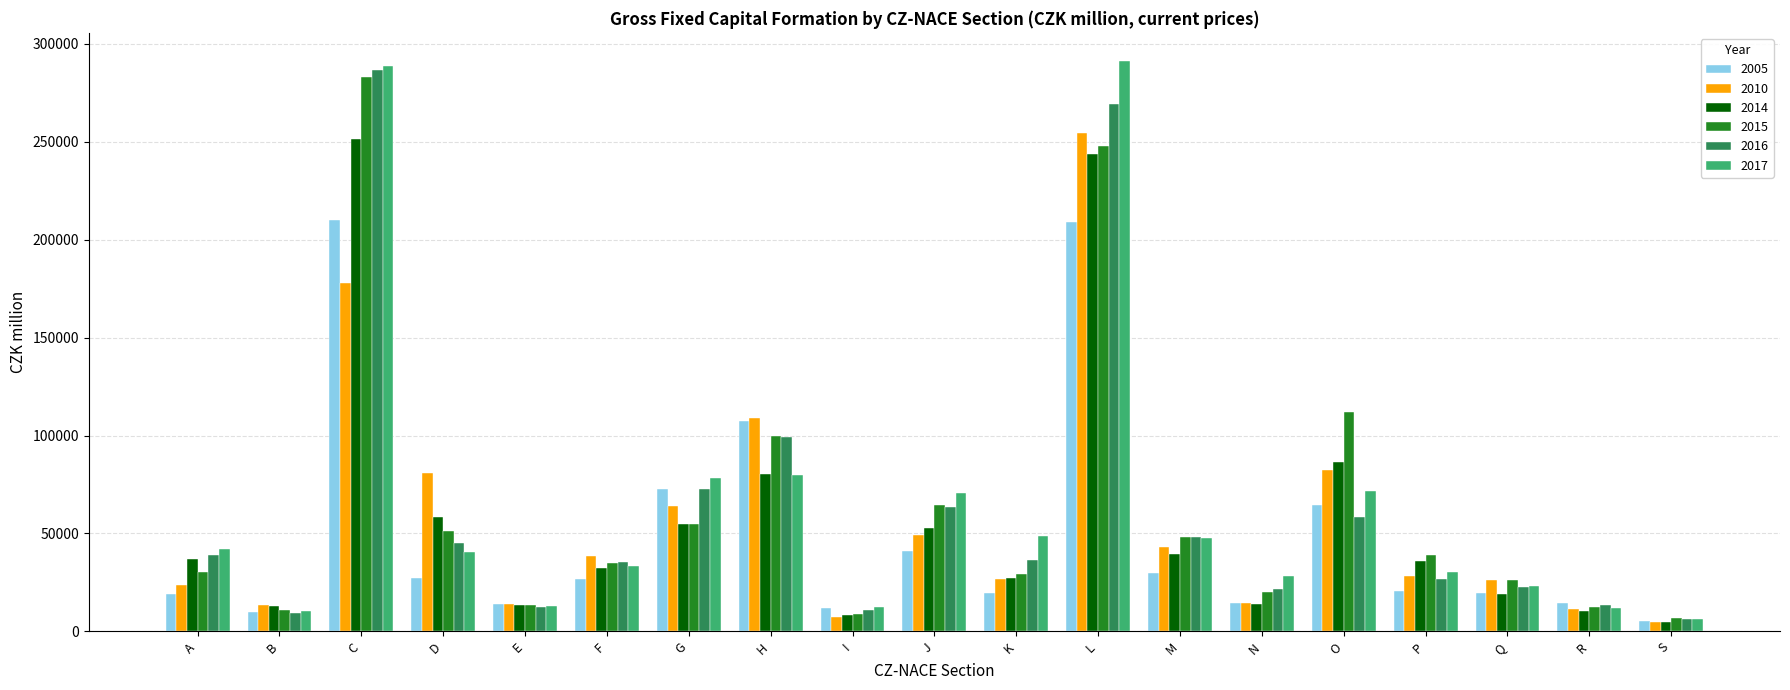

What is the difference between the 2014 values at O and A?

49332